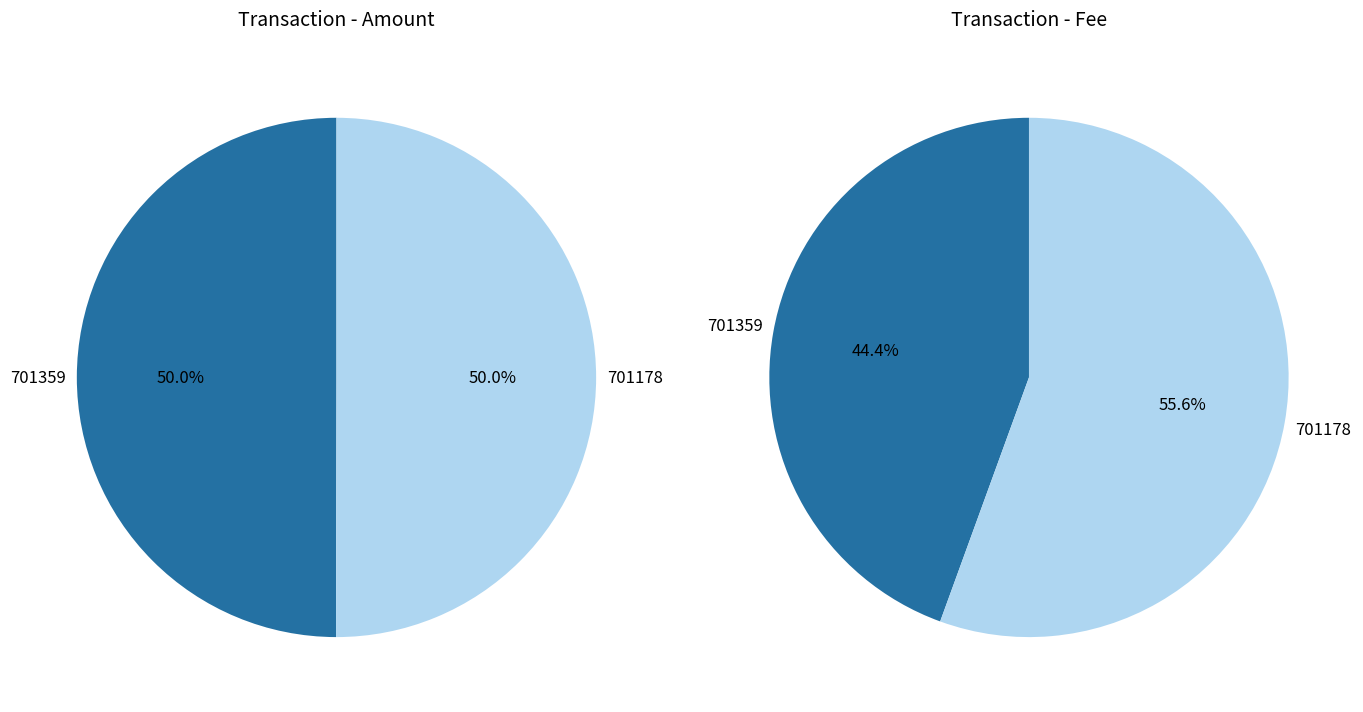

To the nearest percent, what is the average slice percentage?

50%